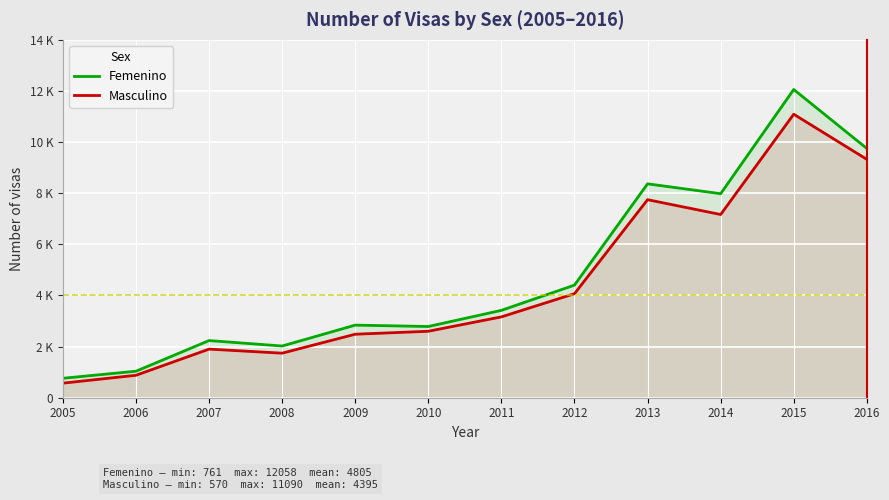

Does the chart display data point markers on the line(s)?

No